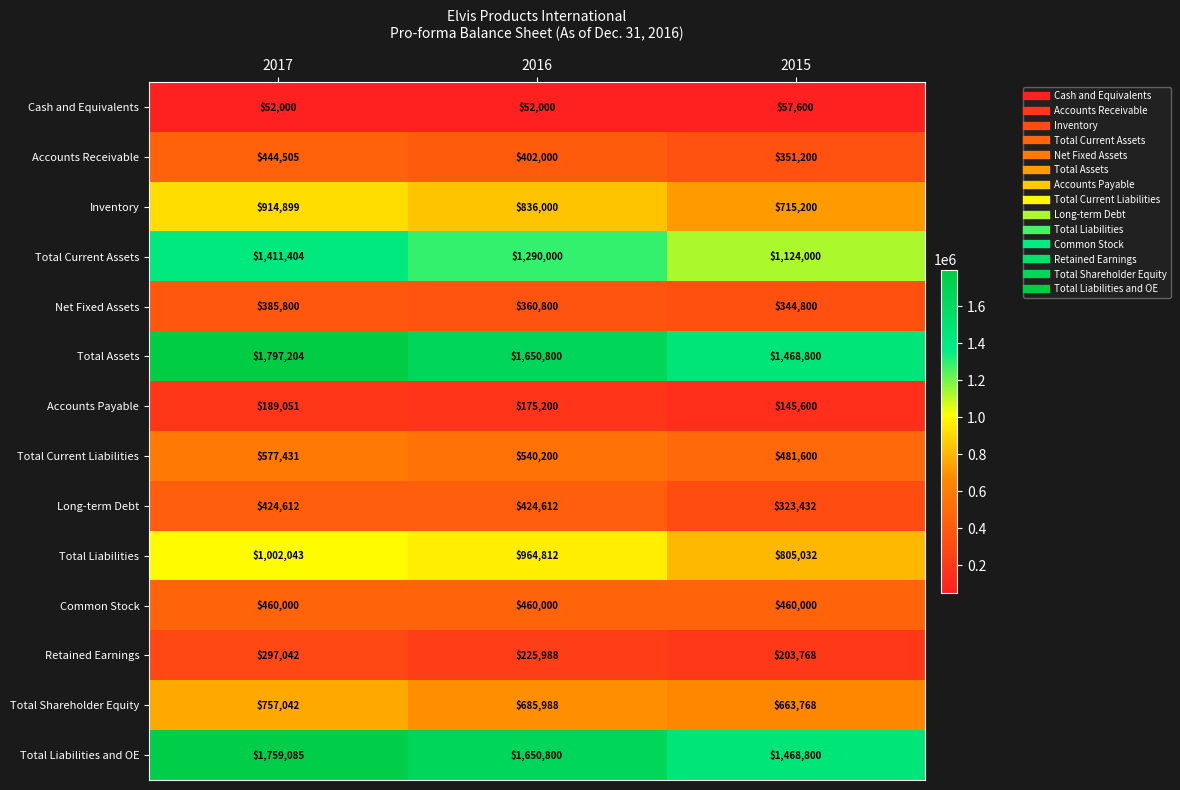

What is the minimum value for Total Assets?

1468800